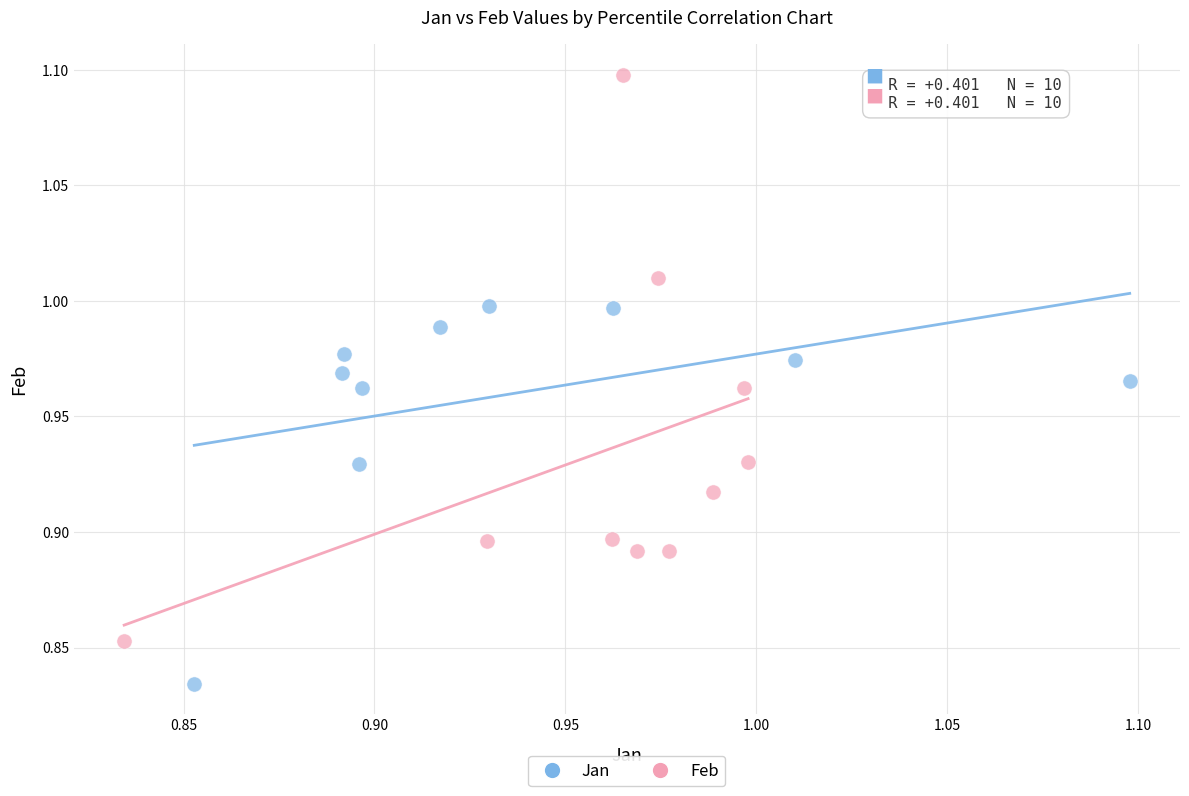

Which series has the largest Y range (max minus min)?

Feb